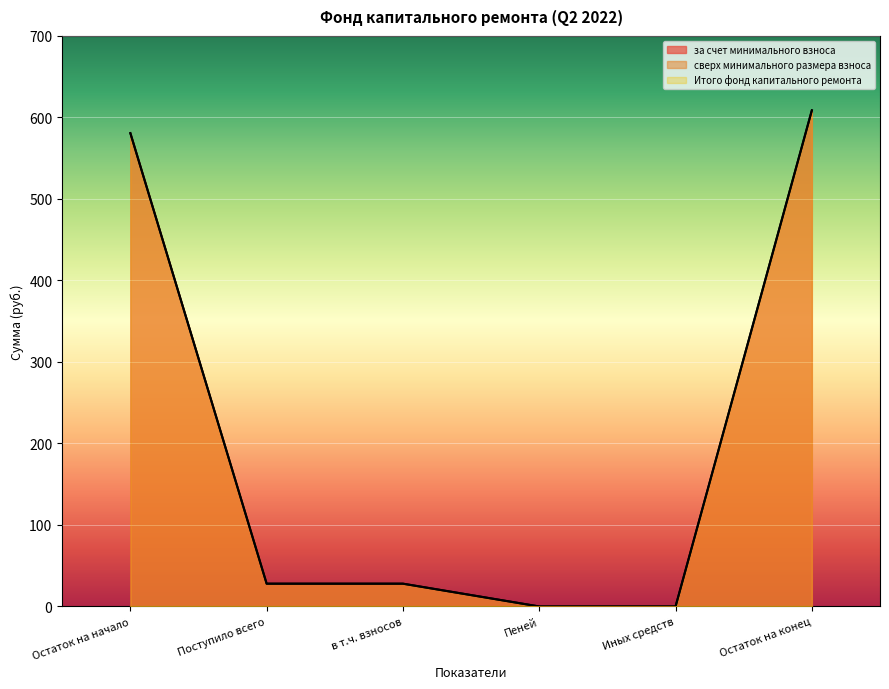

True or false: Итого фонд капитального ремонта and за счет минимального взноса cross at least once.

False